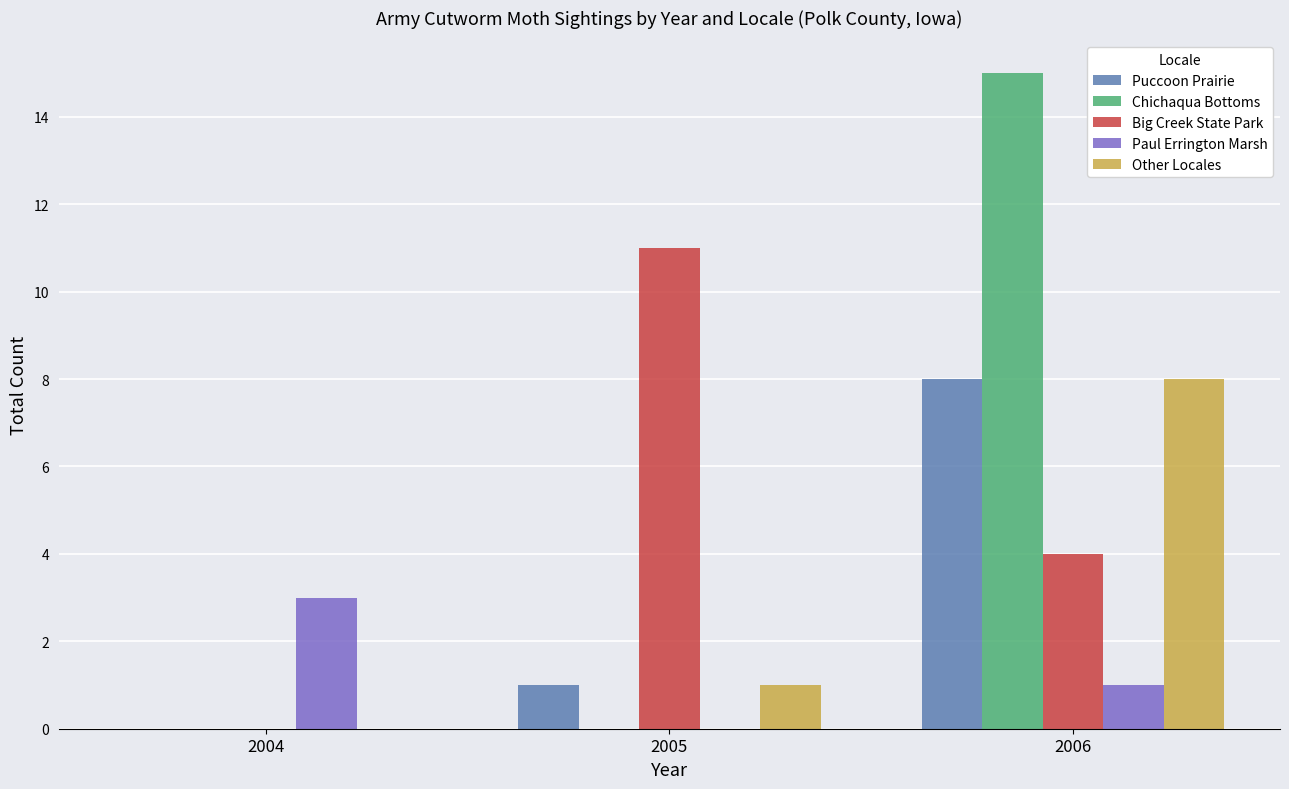

At which category is the sum across all series the highest?

2006